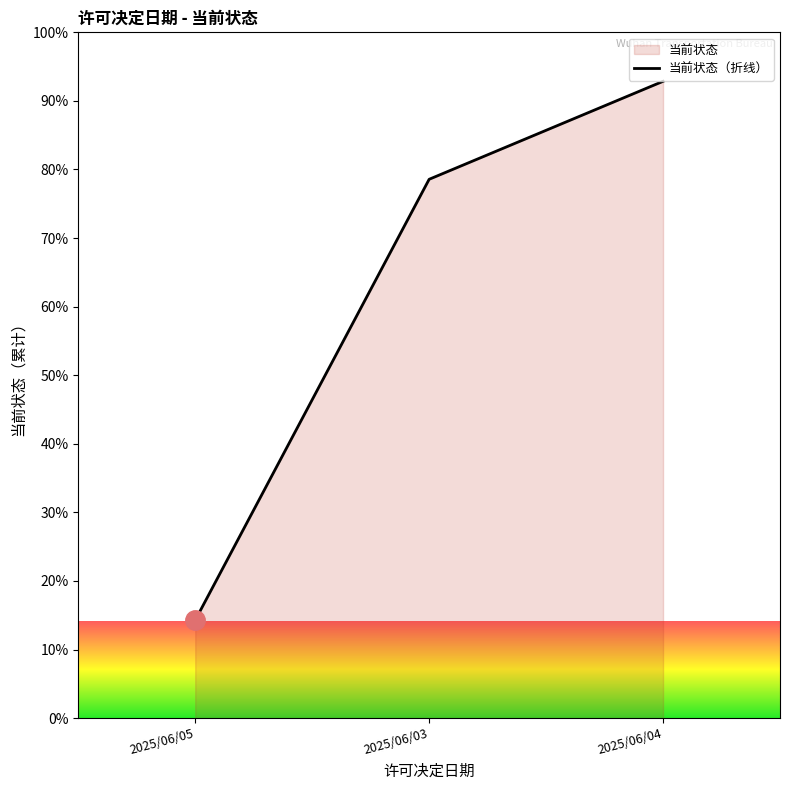

Reading right to left, what are all the values shown in this chart?

2025/06/04=92.9	2025/06/03=78.6	2025/06/05=14.3